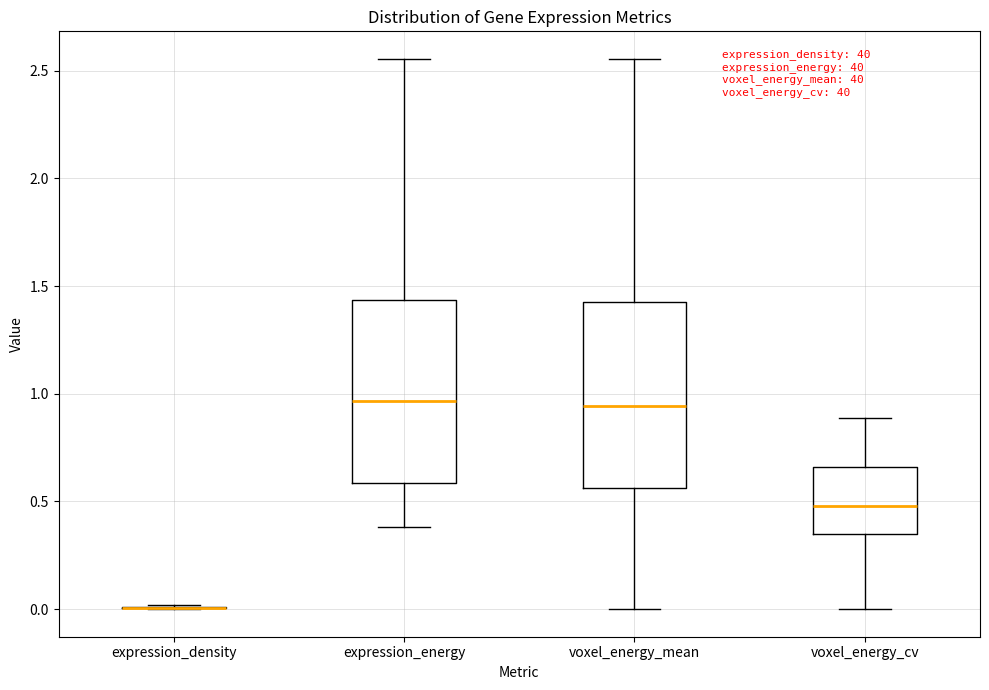

Where is the lower edge of the box for expression_energy on the y-axis? The values are not printed on the chart, so give them approximately, as read against the axis.

0.60